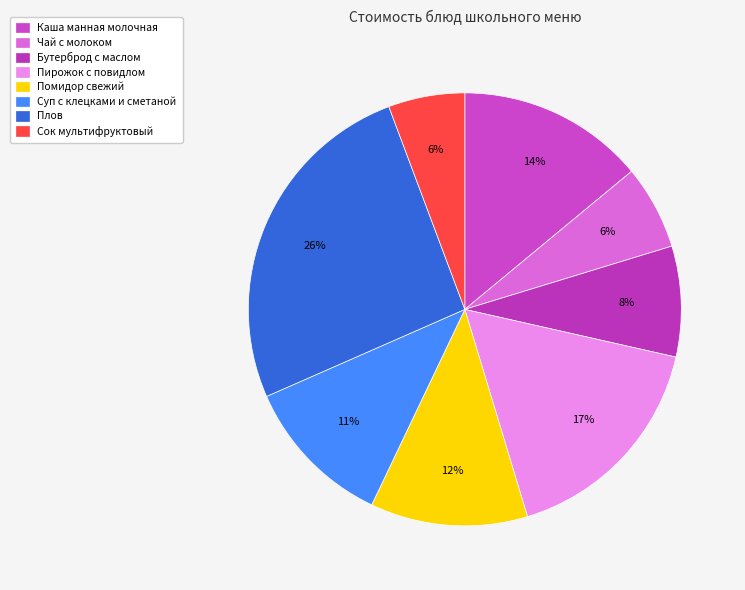

To the nearest percent, what is the difference between the largest and smallest slice percentages?

20%